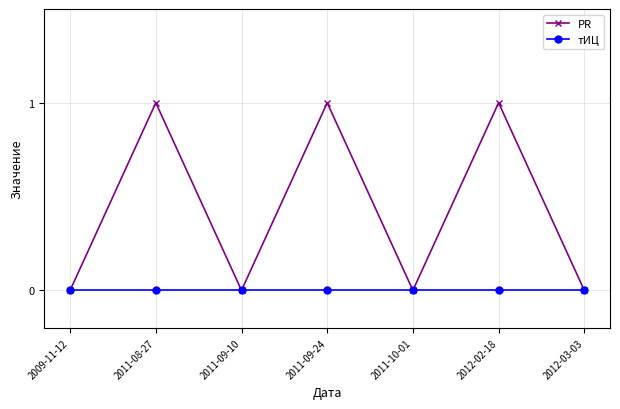

Reading left to right, list all the values displayed in this chart.

PR: 0	1	0	1	0	1	0
тИЦ: 0	0	0	0	0	0	0